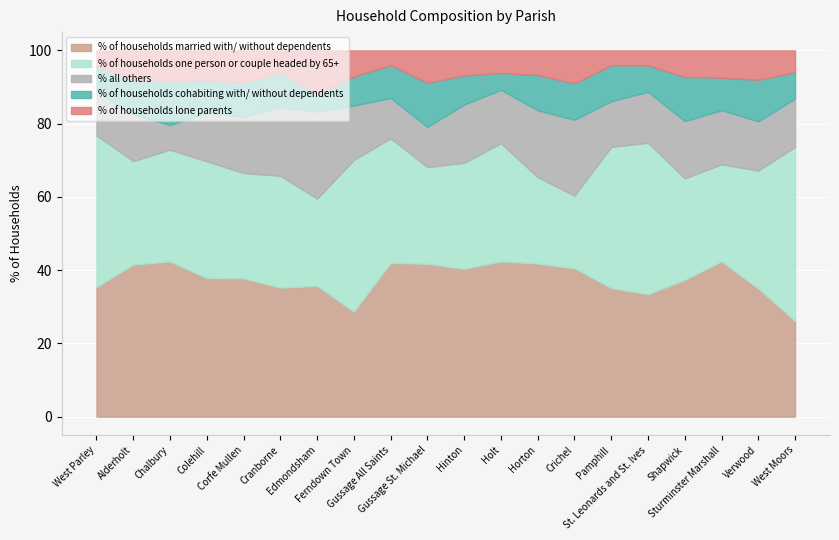

Which series changed the most between Edmondsham and St. Leonards and St. Ives?

% of households one person or couple headed by 65+